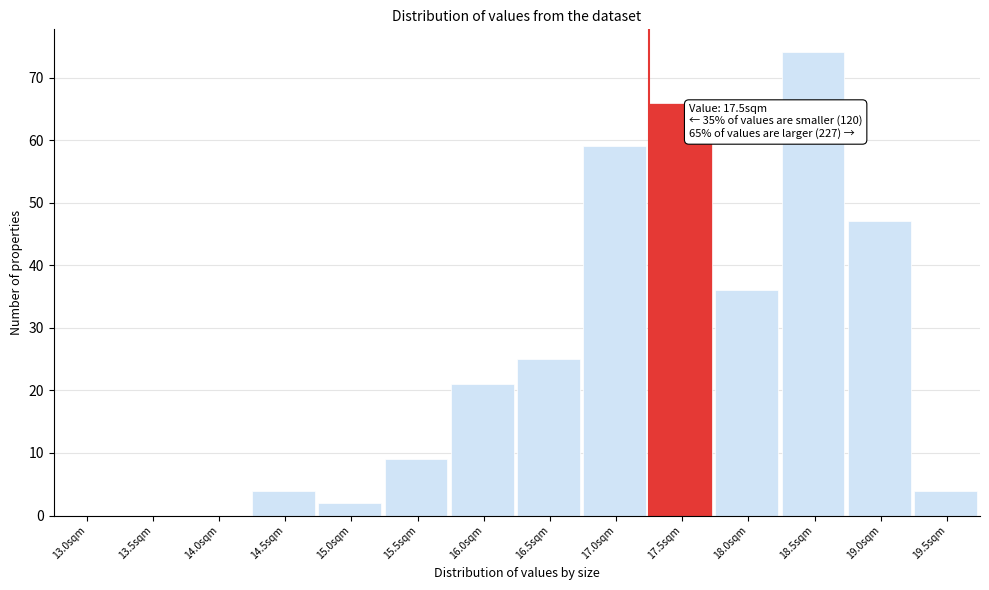

Reading left to right, list all the values displayed in this chart.

13.0sqm=0	13.5sqm=0	14.0sqm=0	14.5sqm=4	15.0sqm=2	15.5sqm=9	16.0sqm=21	16.5sqm=25	17.0sqm=59	17.5sqm=66	18.0sqm=36	18.5sqm=74	19.0sqm=47	19.5sqm=4